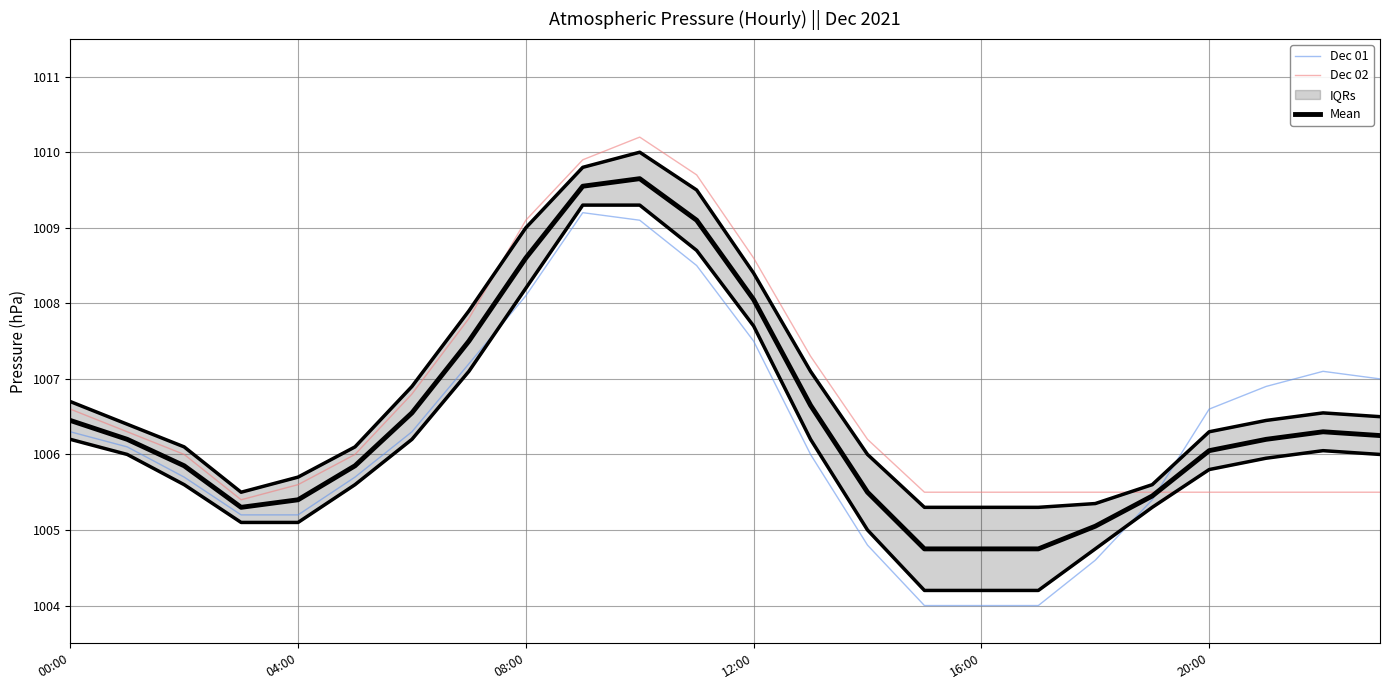

What is the difference between the highest and lowest values at 13?

1.3